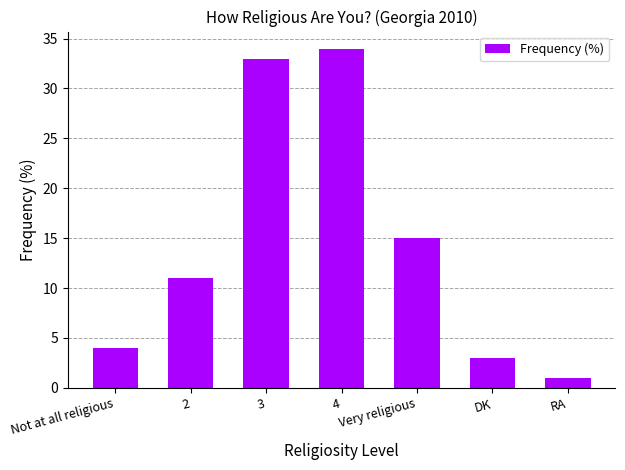

Rank the categories by value from highest to lowest.

4, 3, Very religious, 2, Not at all religious, DK, RA